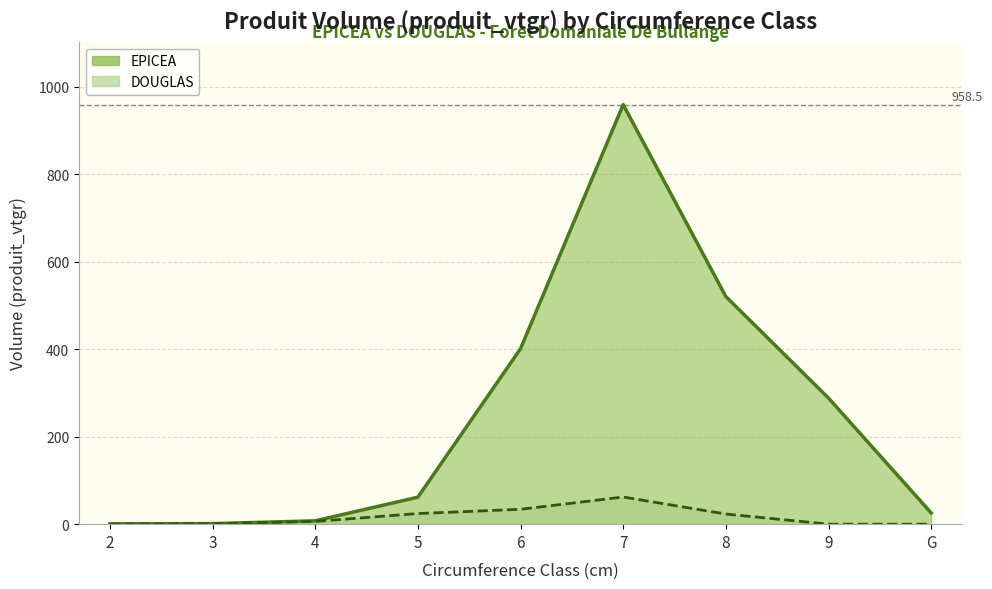

Where is the first local maximum for EPICEA?

7